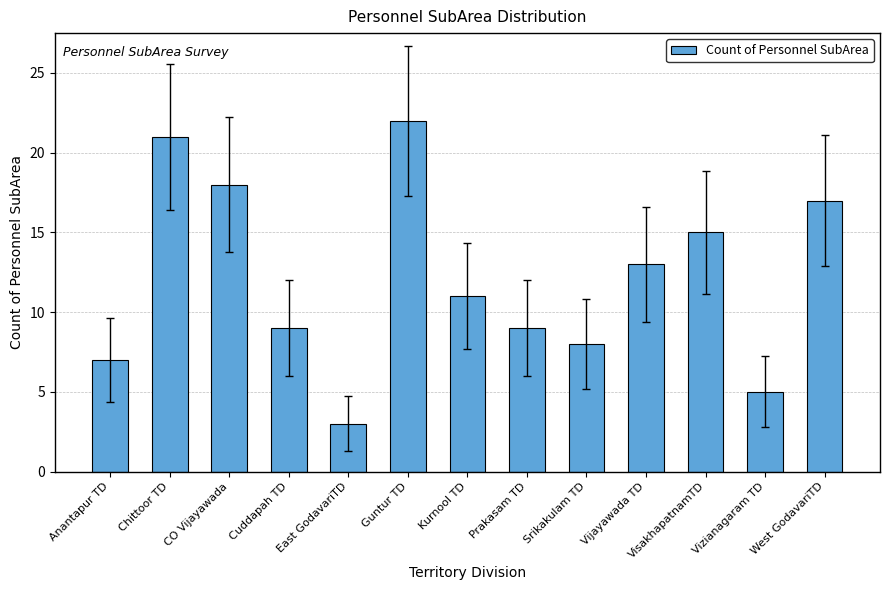

The chart shows a value of 6 at Vijayawada TD. True or false?

False